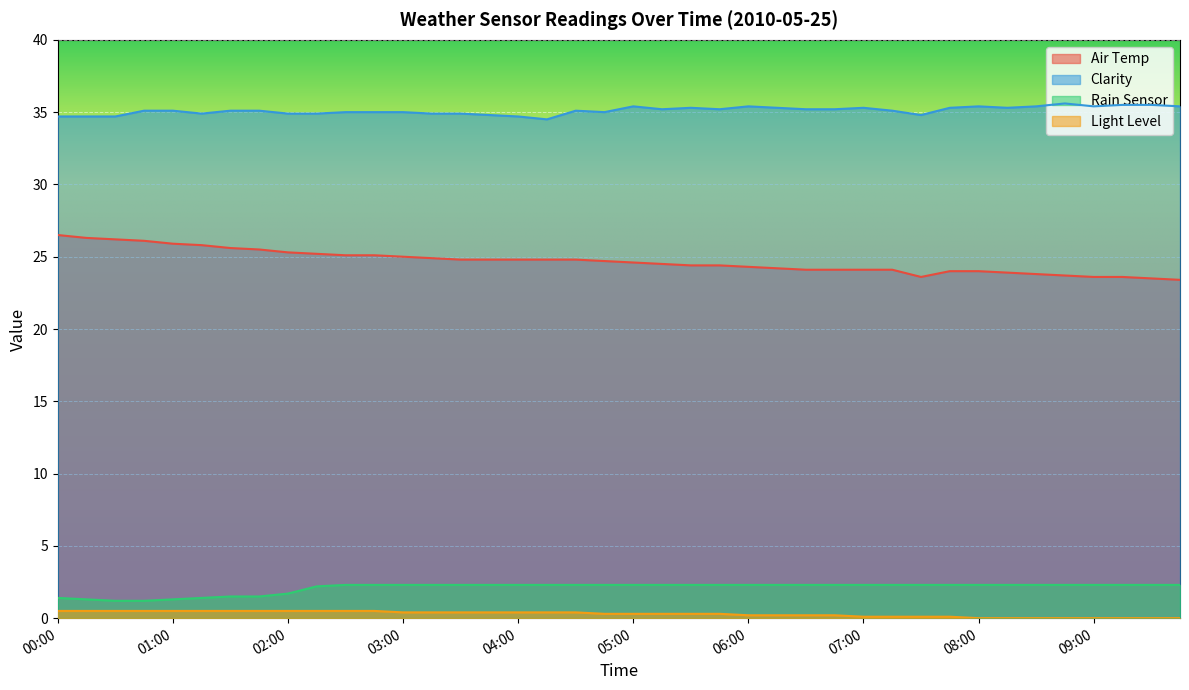

Which has a higher value, 00:00 or 02:00?

00:00